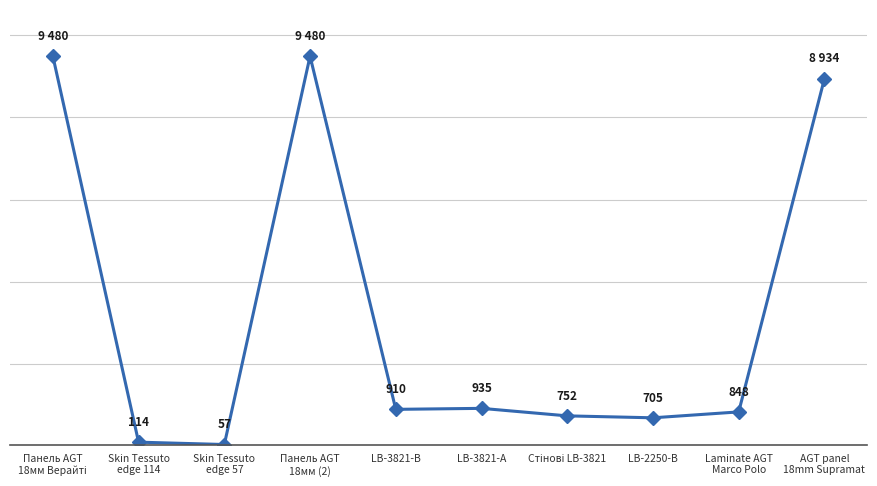

True or false: there are more than 2 points higher than both neighbors.

False